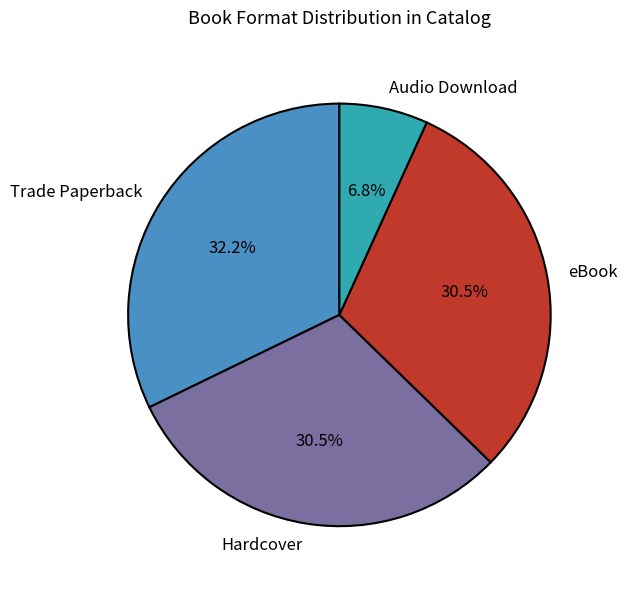

Does any single category account for the majority?

No